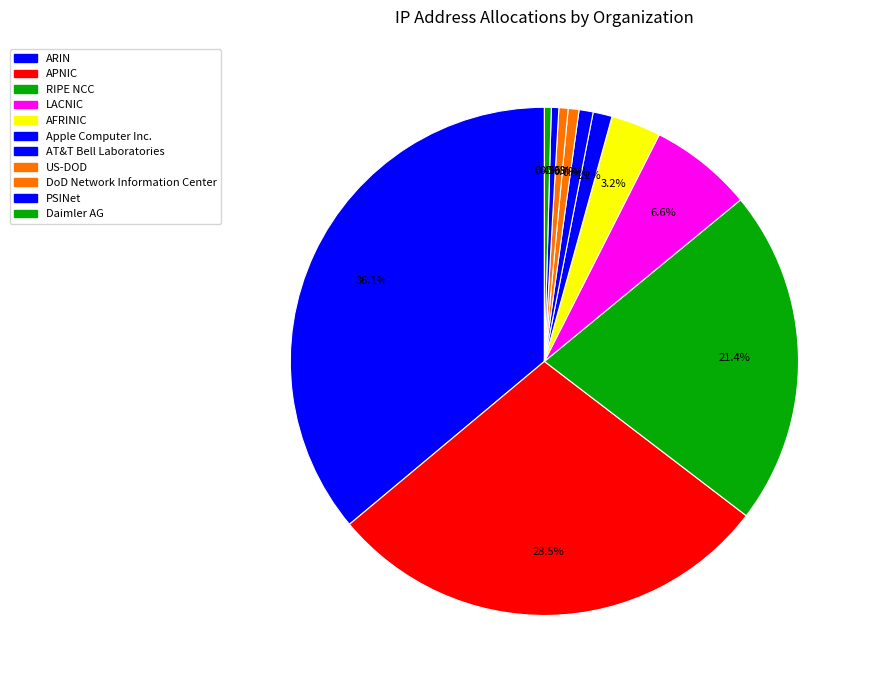

What is the change in value from ARIN to LACNIC?

-1142499654